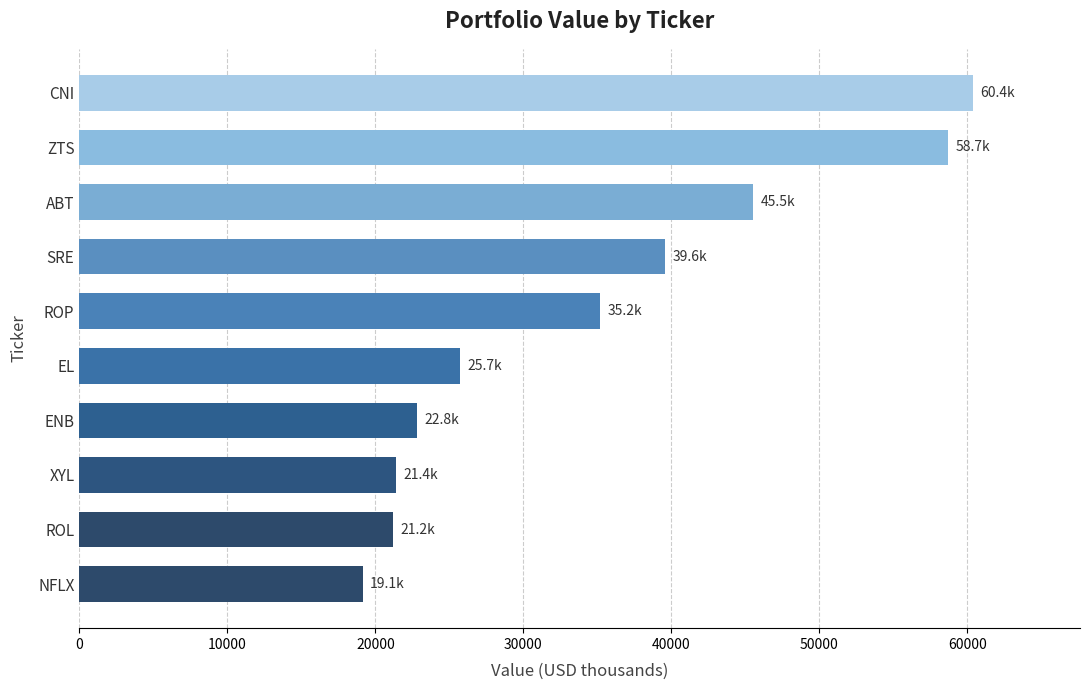

What is the smallest value displayed?

19138